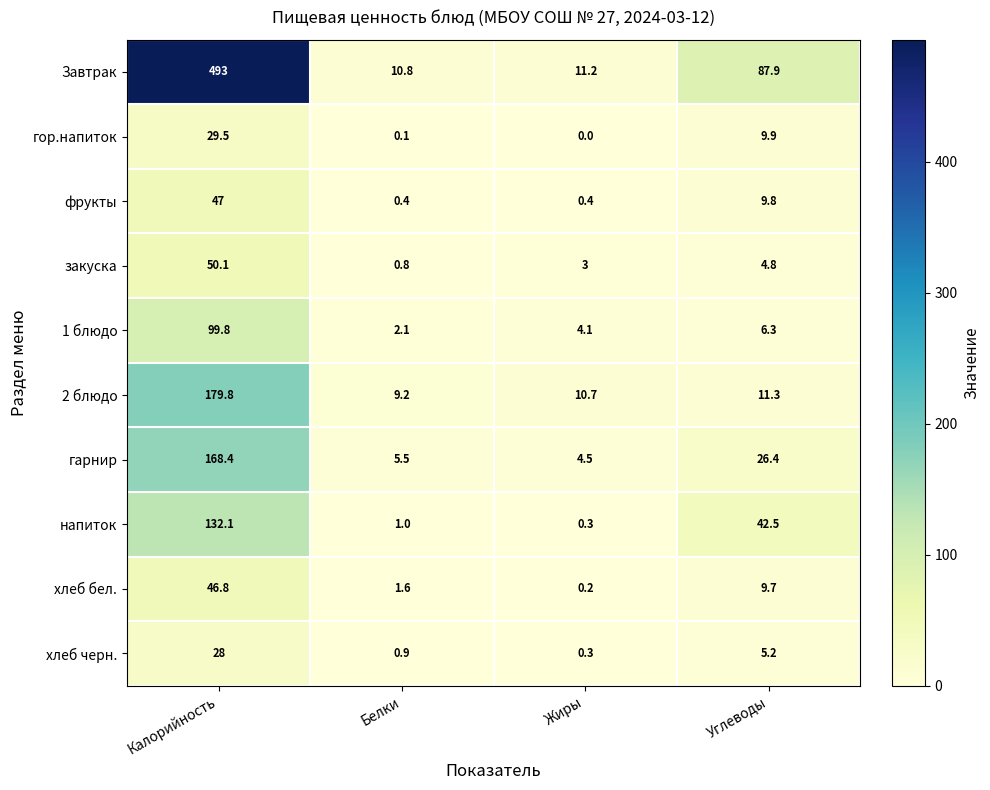

The 1 блюдо series shows 9.7 at Углеводы. True or false?

False